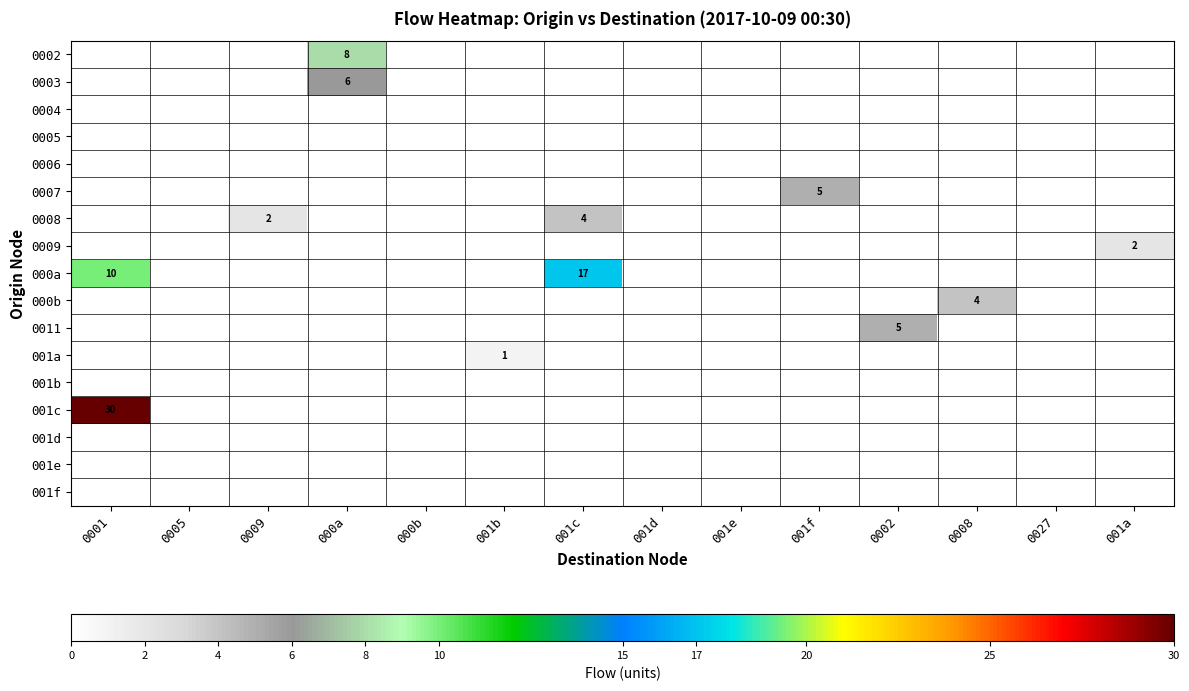

Where is 001e nearest to the value 0?

0001